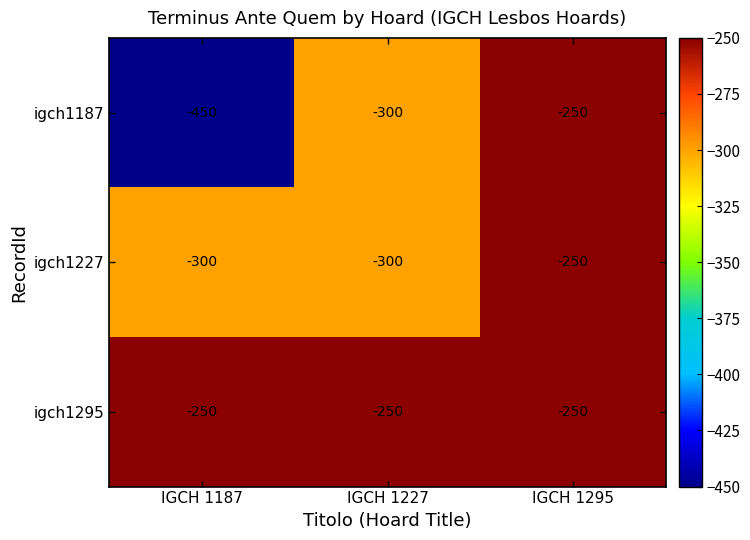

Is it true that igch1187 equals -768 at IGCH 1187?

False